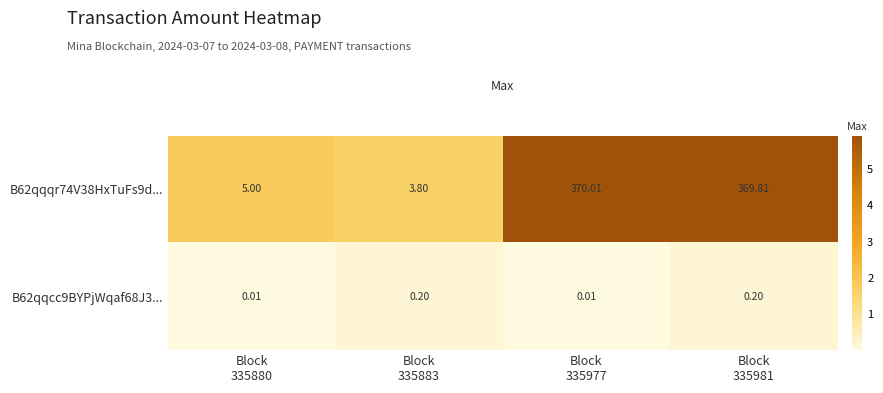

Which series has the largest range (max minus min)?

B62qqqr74V38HxTuFs9d...